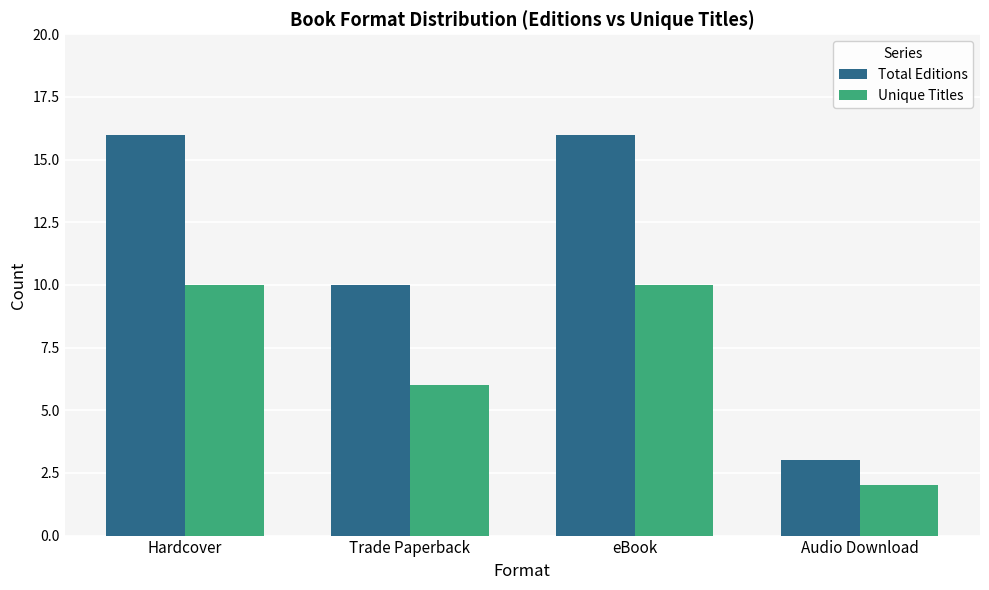

What is the difference between the highest and lowest values at eBook?

6